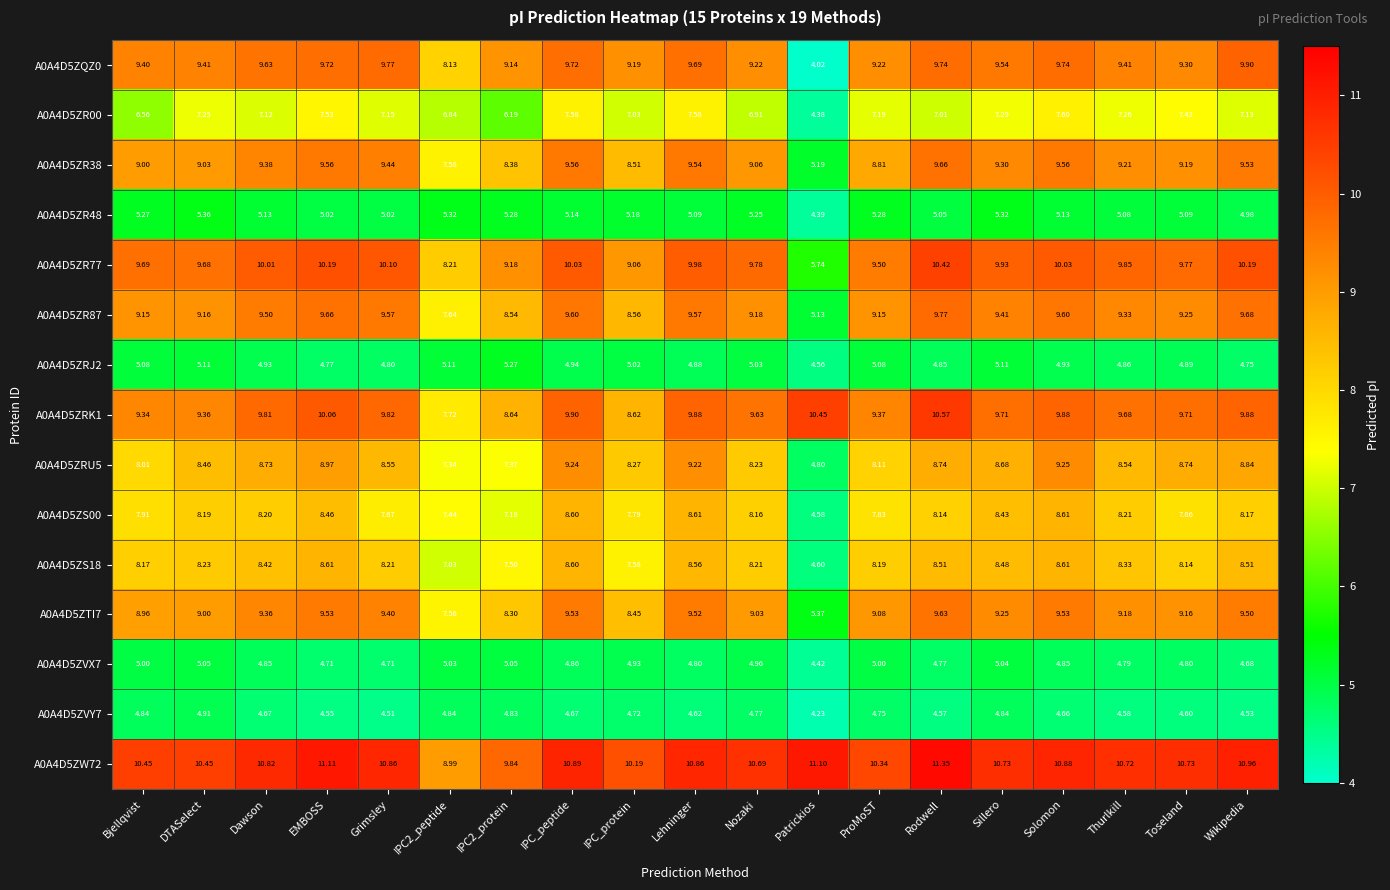

What is the spread (max minus min) of values at Sillero?

5.9